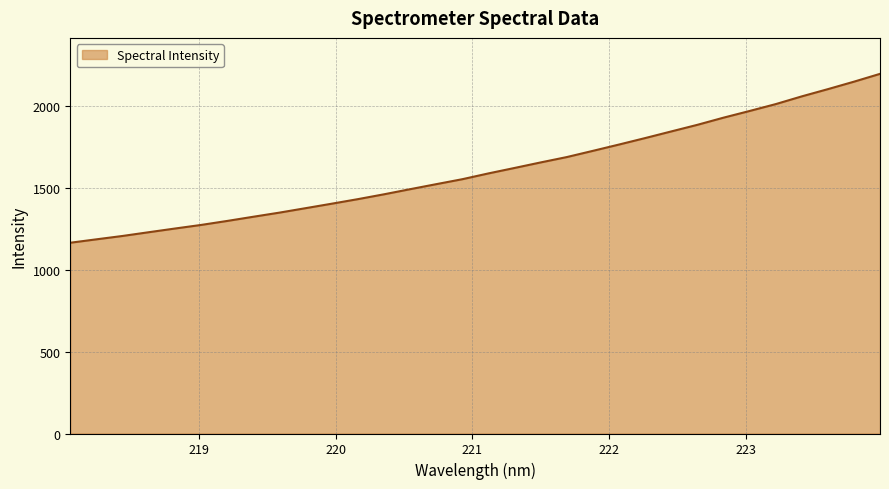

What is the smallest value displayed?

1165.4